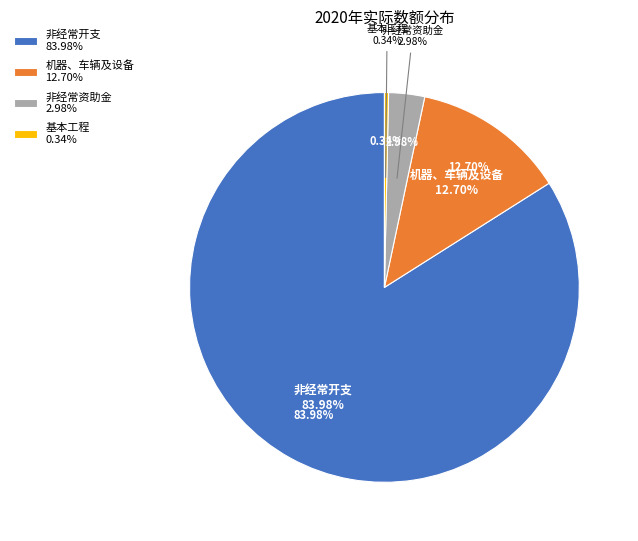

Is there any slice that represents more than half of the pie?

Yes